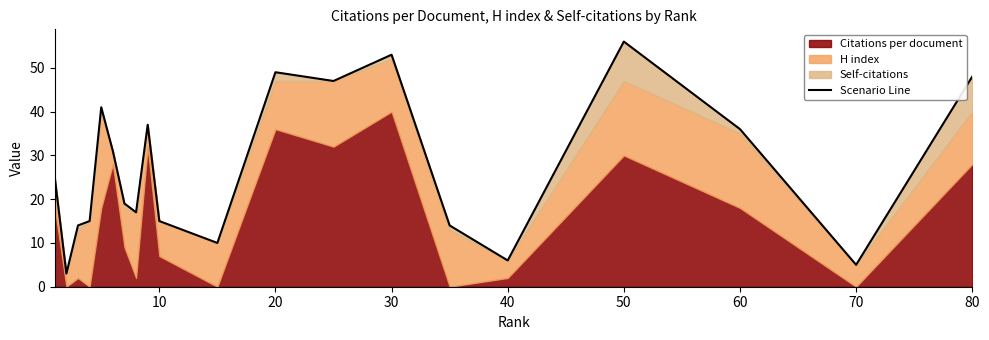

How many lines are shown in the chart?

1